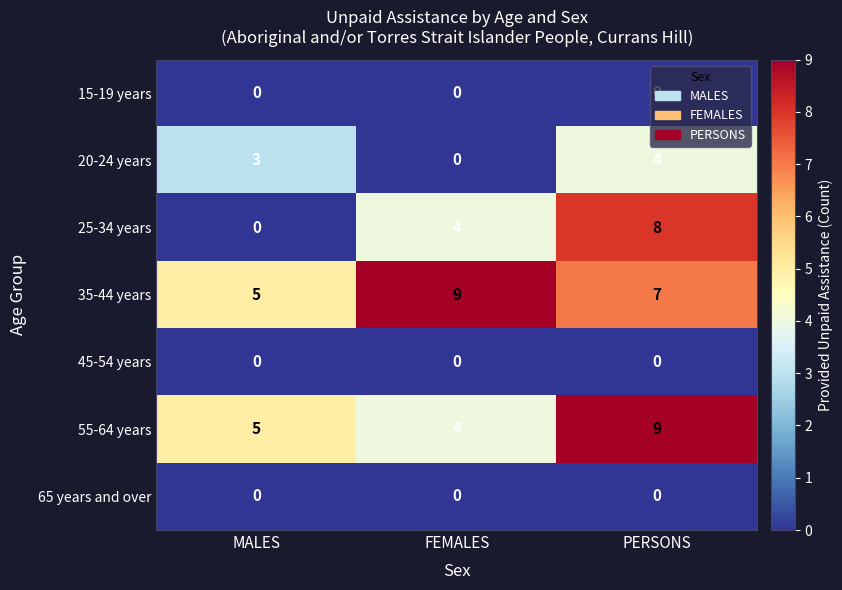

Which series changed the most between MALES and PERSONS?

25-34 years